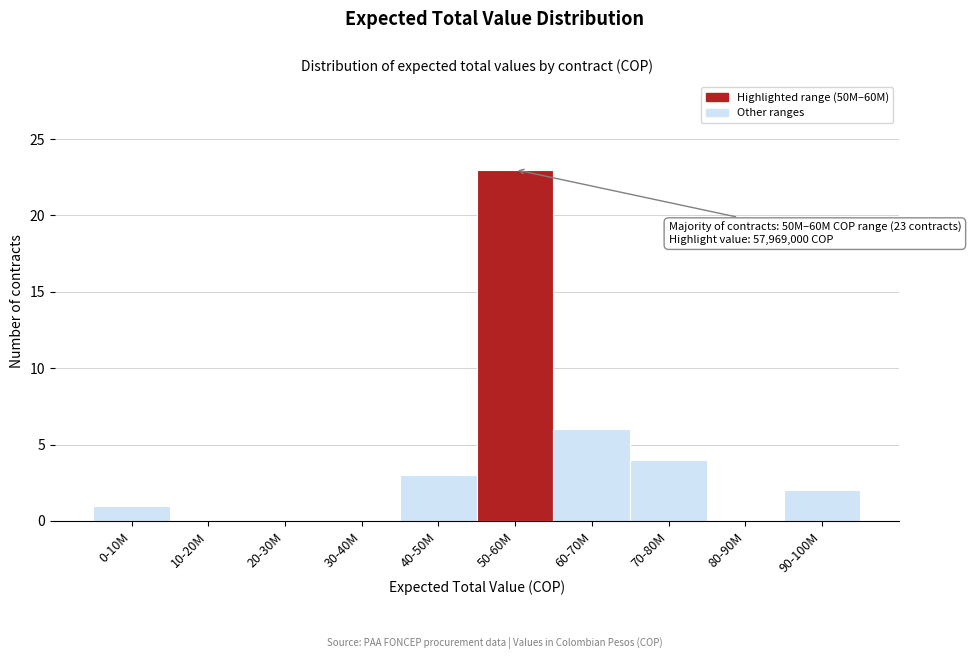

Reading left to right, extract all data points from this chart.

0-10M=1	10-20M=0	20-30M=0	30-40M=0	40-50M=3	50-60M=23	60-70M=6	70-80M=4	80-90M=0	90-100M=2